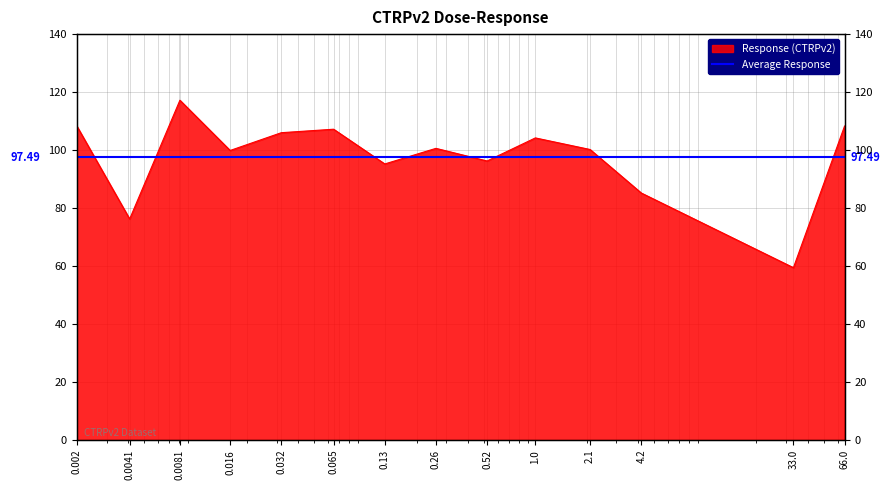

How many values exceed 100?

8